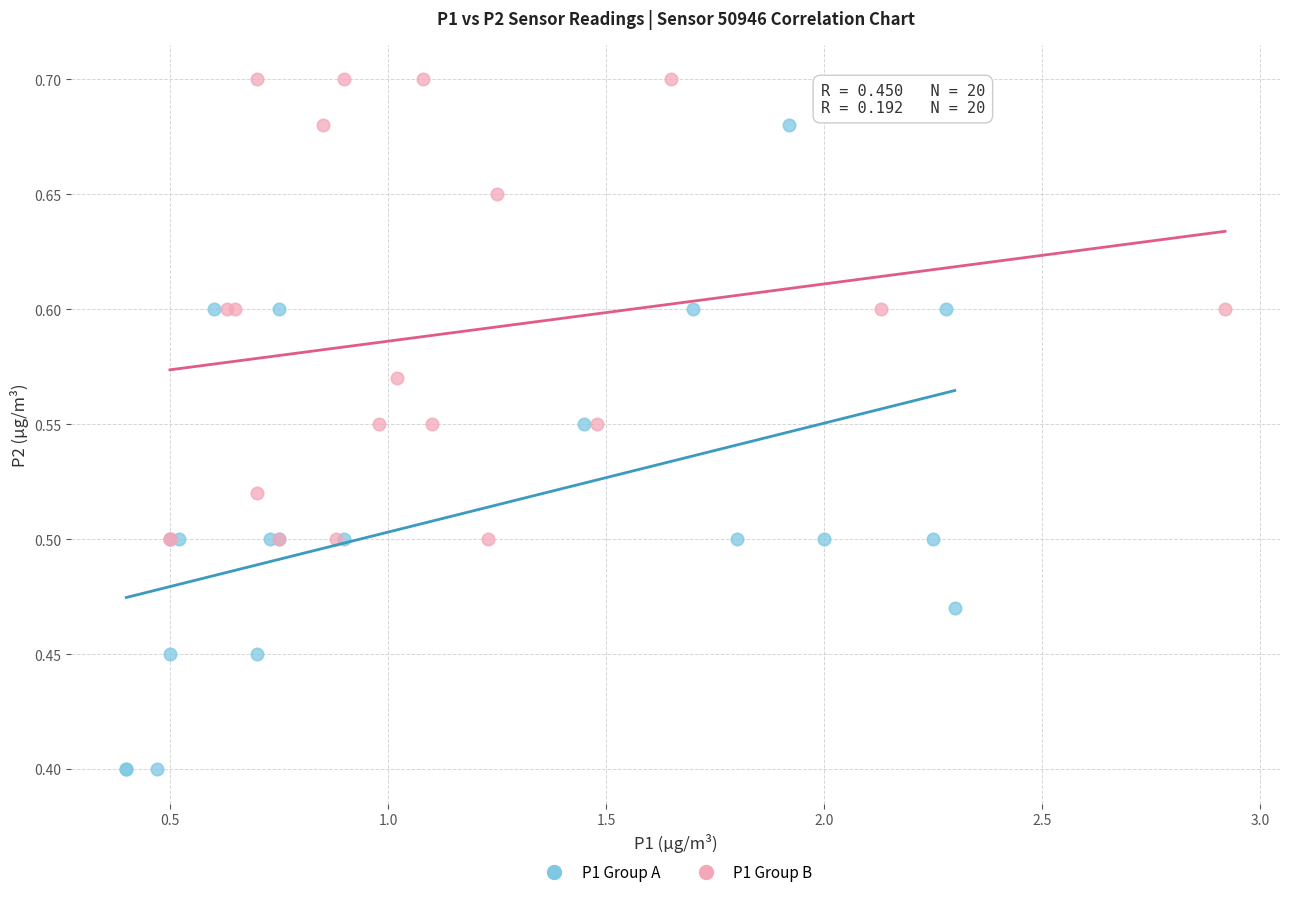

Which series has the widest spread of Y values?

P1 Group A